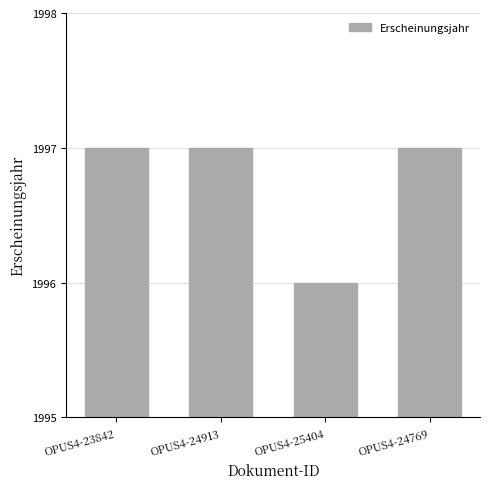

What is the sum of the values at OPUS4-24913 and OPUS4-24769?

3994